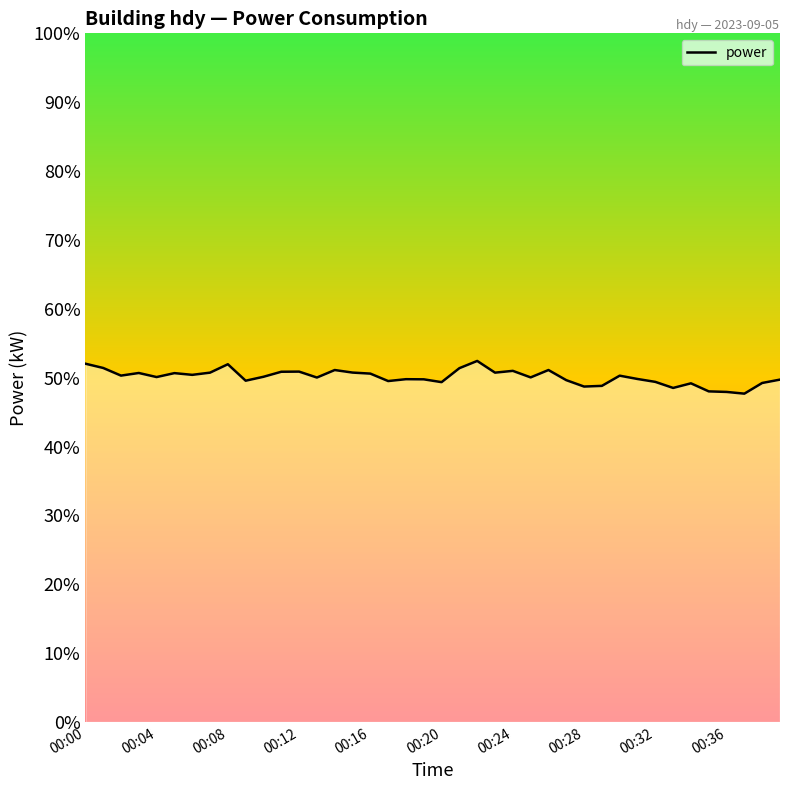

True or false: there are more than 2 points higher than both neighbors.

True